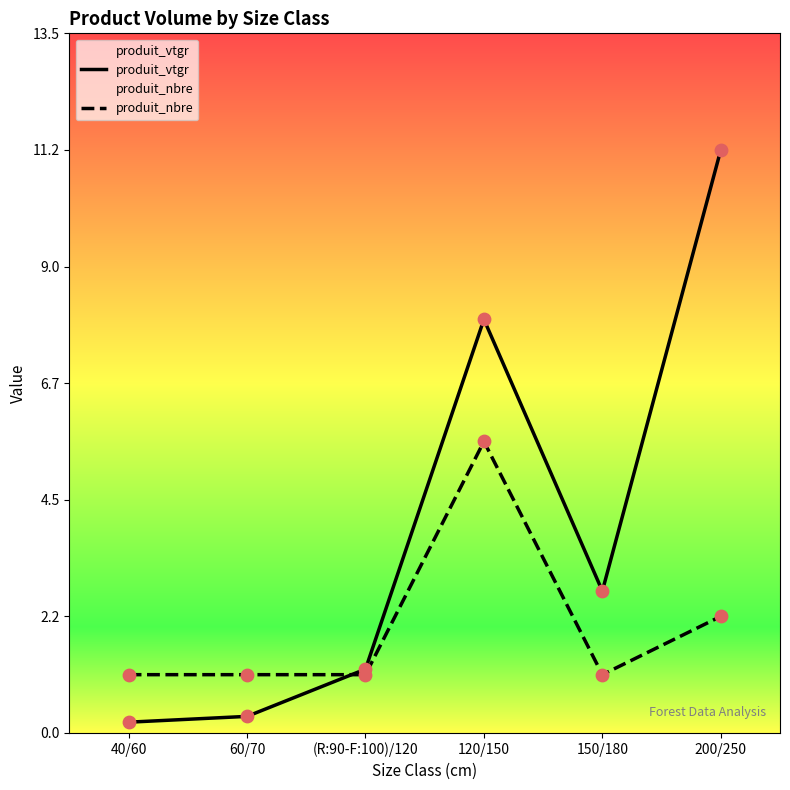

At how many categories does at least one series exceed 3?

2